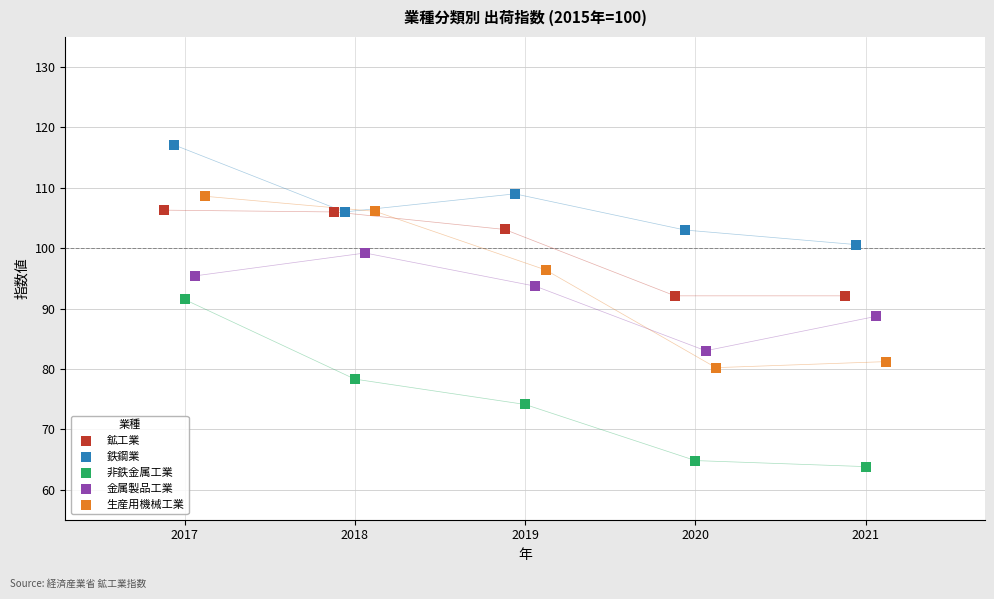

What are all the series names shown in the legend?

鉱工業, 鉄鋼業, 非鉄金属工業, 金属製品工業, 生産用機械工業